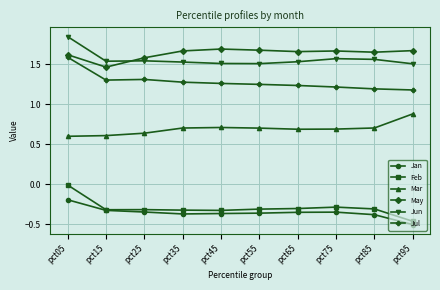

Is it true that Mar equals 1.2 at pct95?

False